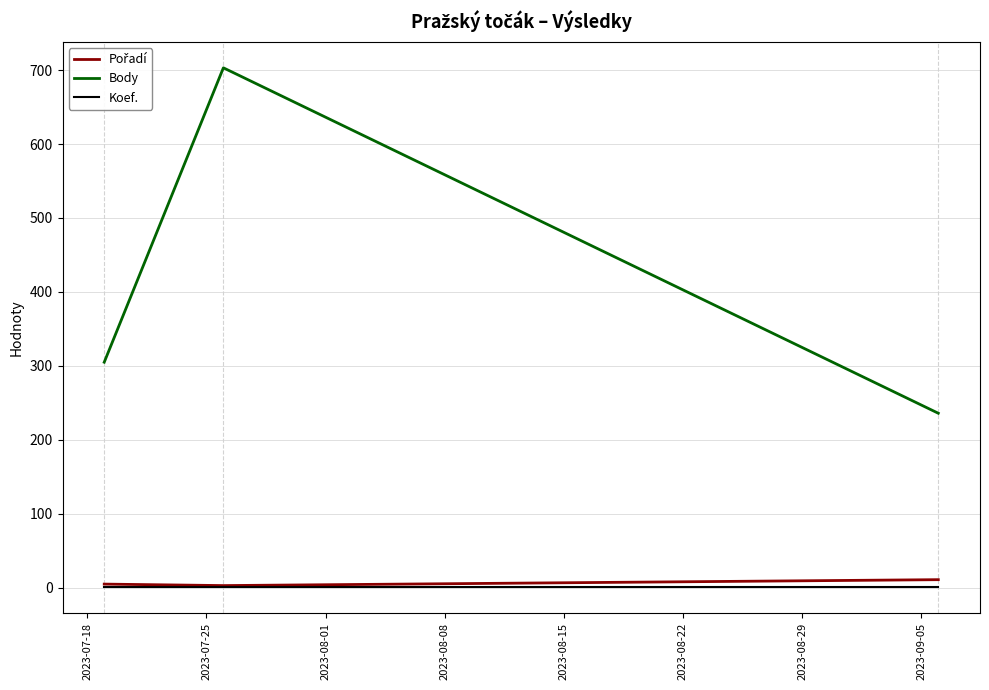

Which series has the largest range (max minus min)?

Body